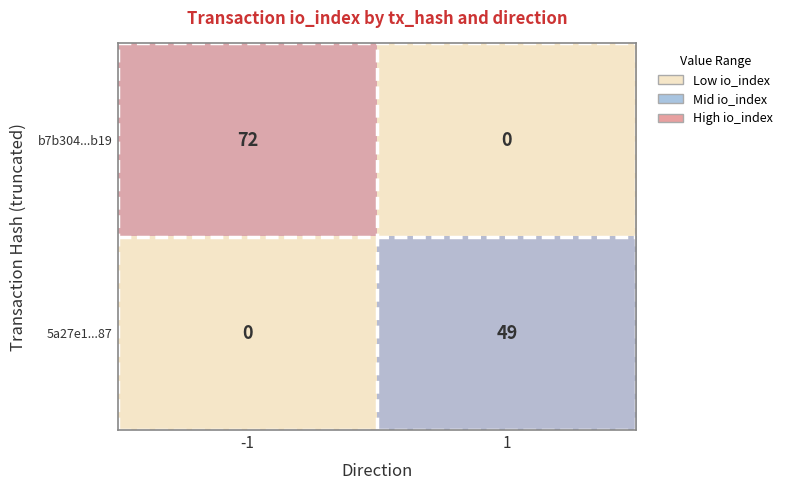

What is the sum of all b7b304...b19 values?

72